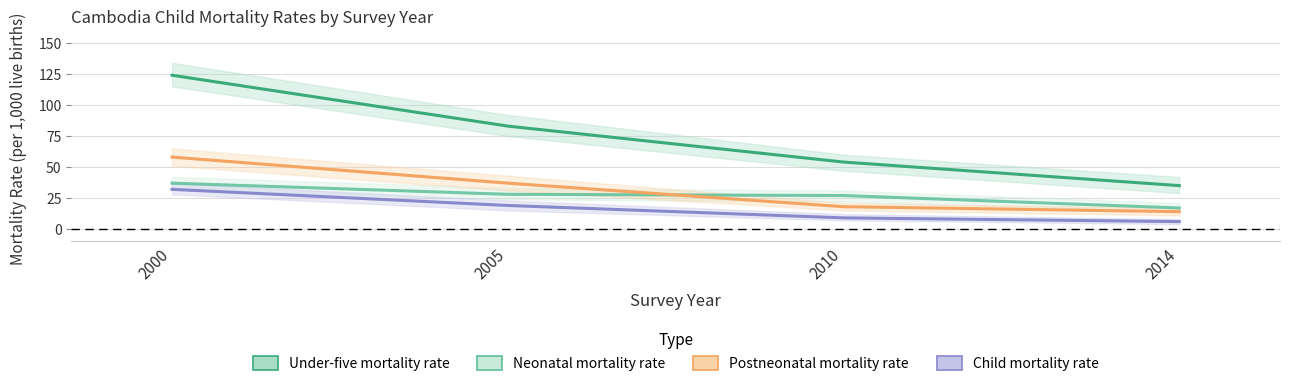

Where is Postneonatal mortality rate nearest to the value 36?

2005